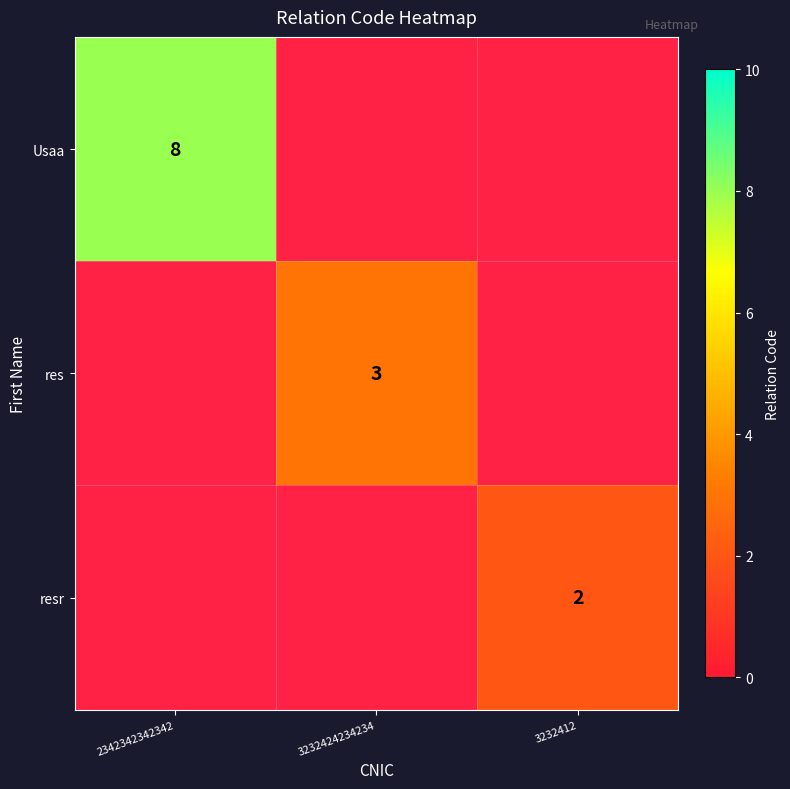

The res series shows 5 at 3232424234234. True or false?

False